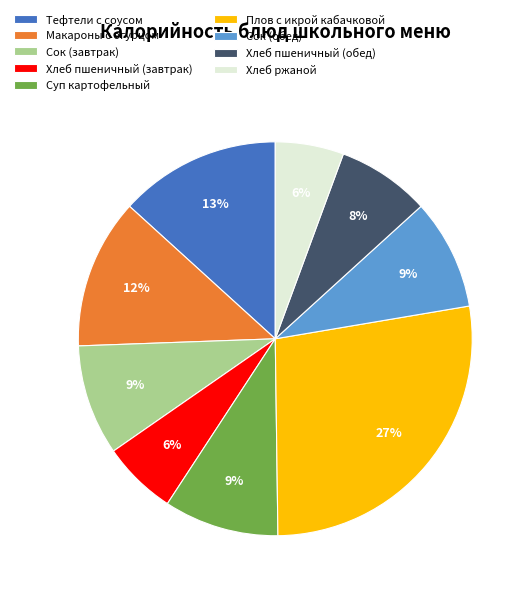

Is it true that Макароны с огурцом is 26% of the pie?

False